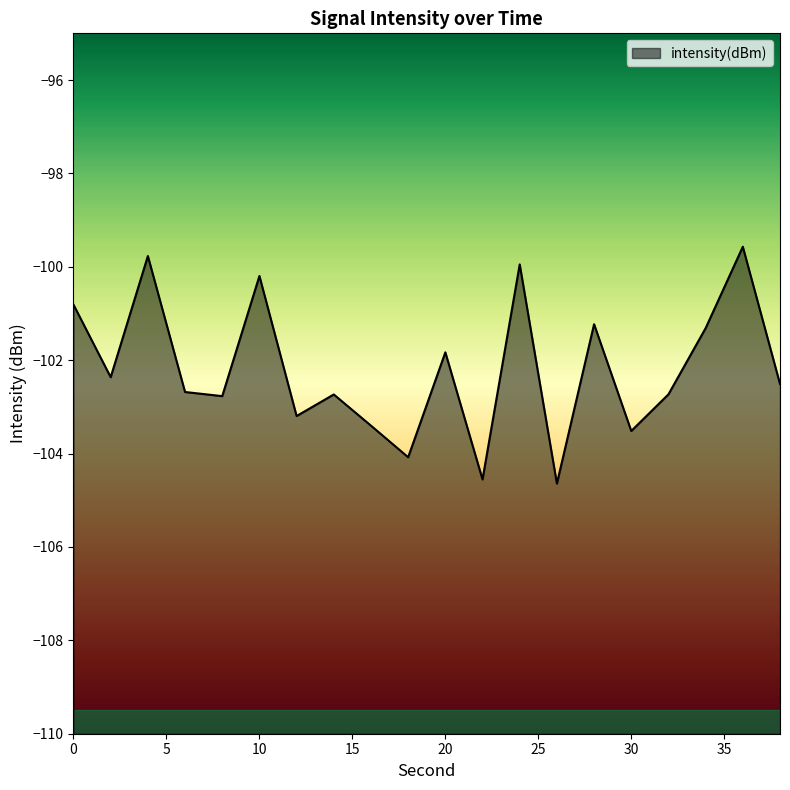

Between 14 and 30, which is larger?

14